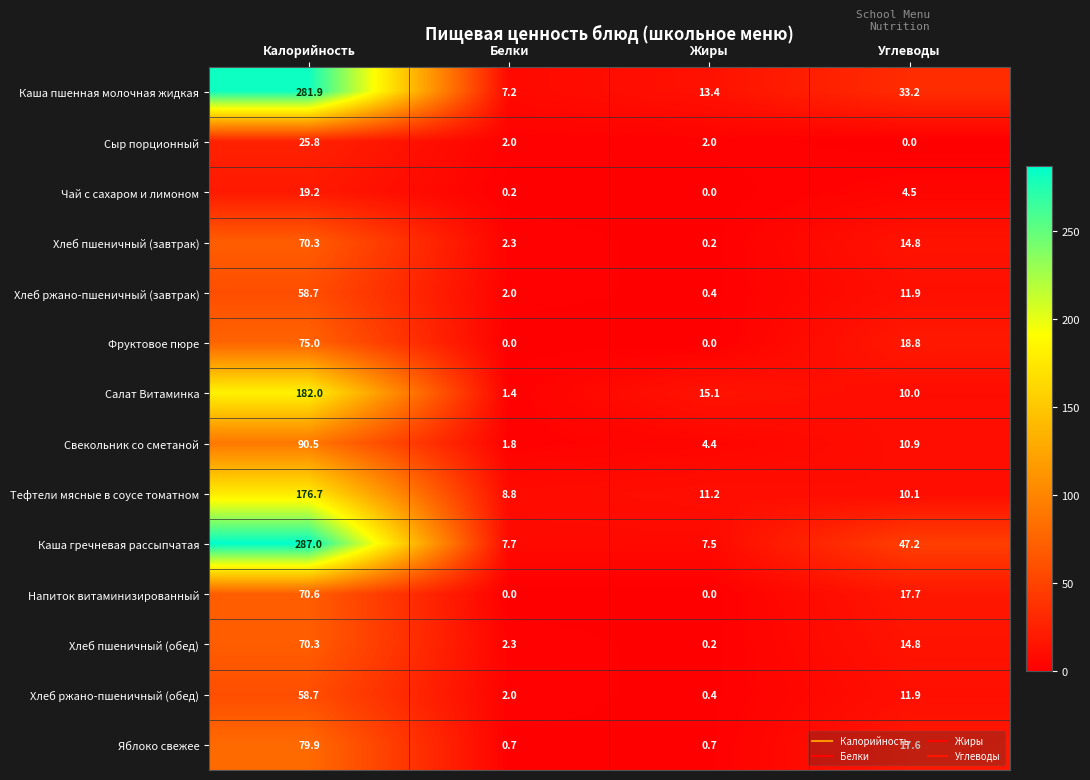

Rank the categories by Хлеб ржано-пшеничный (завтрак) value from lowest to highest.

Жиры, Белки, Углеводы, Калорийность